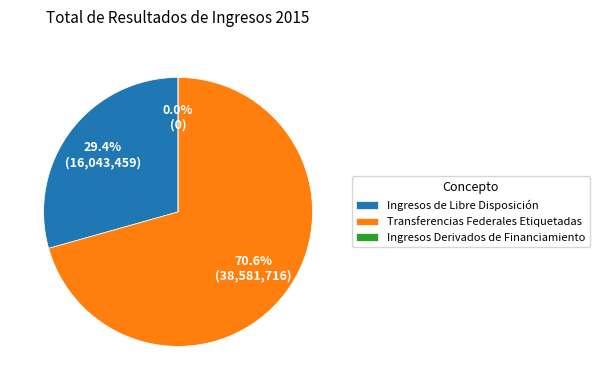

Rank the categories by value from highest to lowest.

Transferencias Federales Etiquetadas, Ingresos de Libre Disposición, Ingresos Derivados de Financiamiento